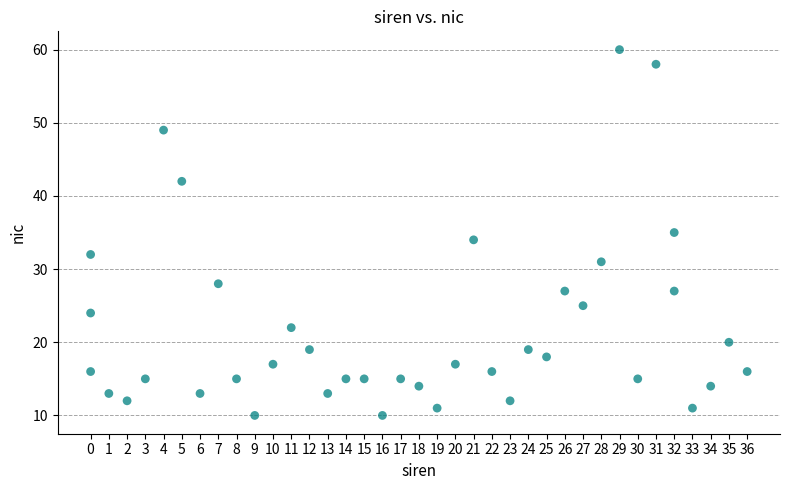

What is the range of Y values (max minus min)?

50